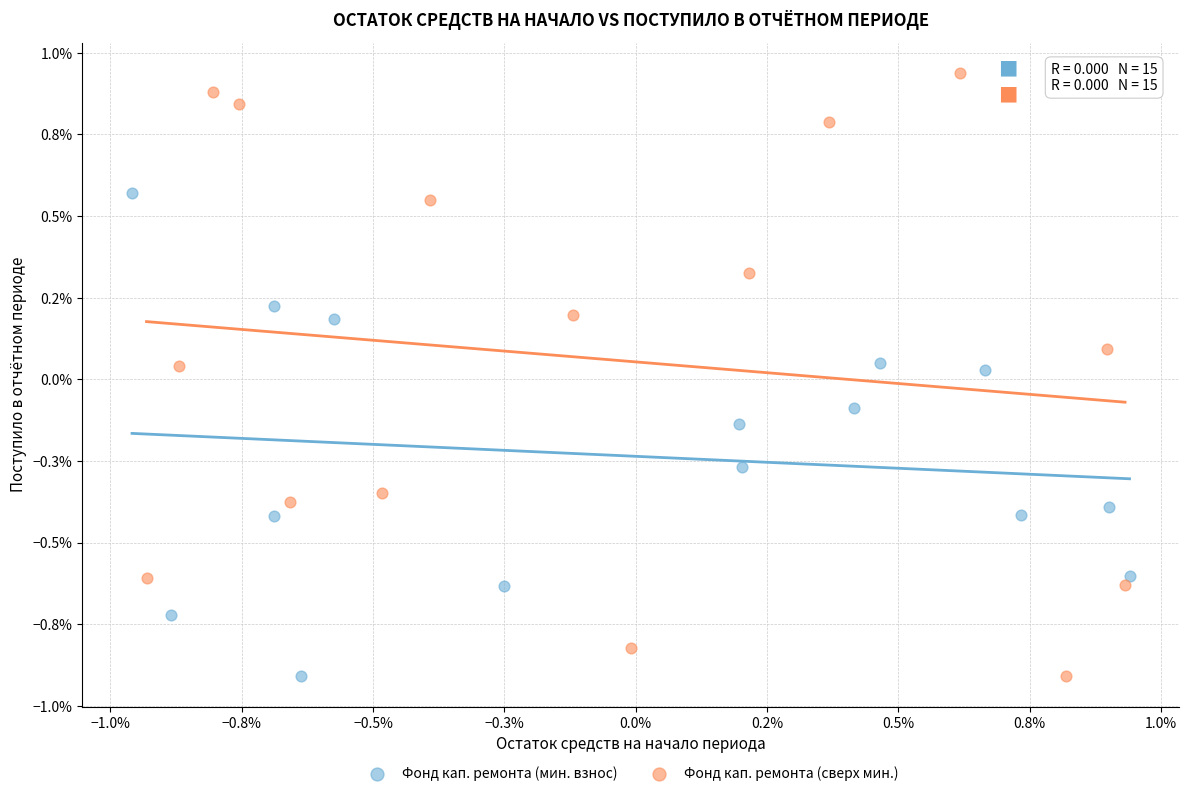

What are all the series names shown in the legend?

Фонд кап. ремонта (мин. взнос), Фонд кап. ремонта (сверх мин.)